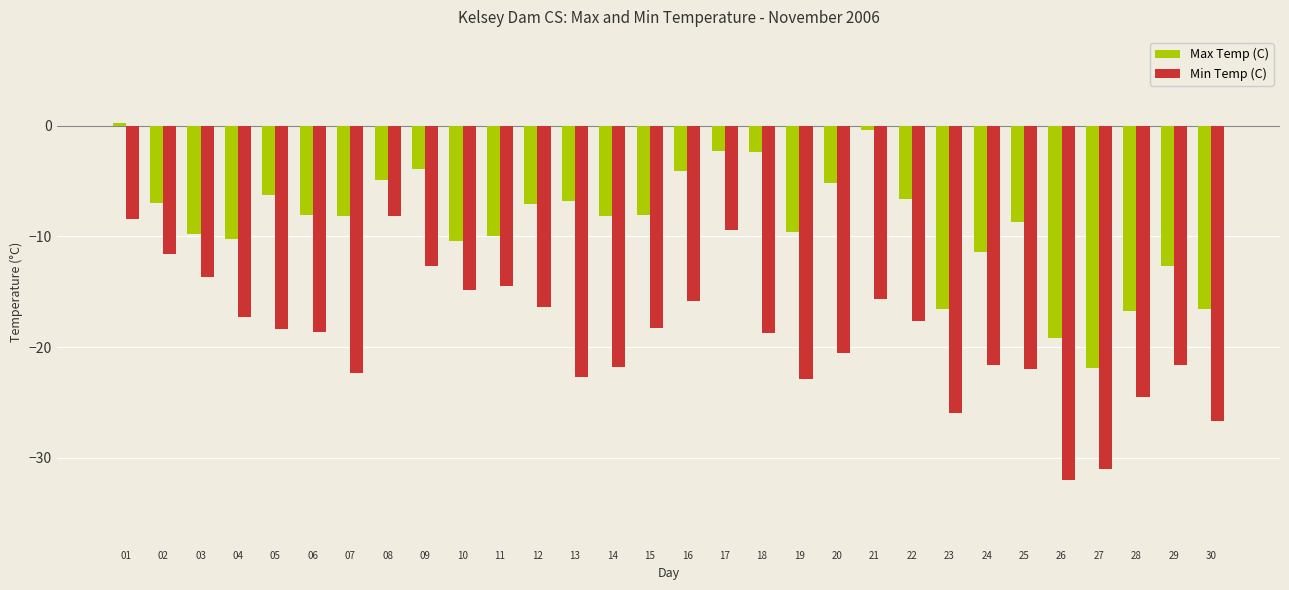

What is the value of the Max Temp (C) bar at the 6th from the left?

-8.1